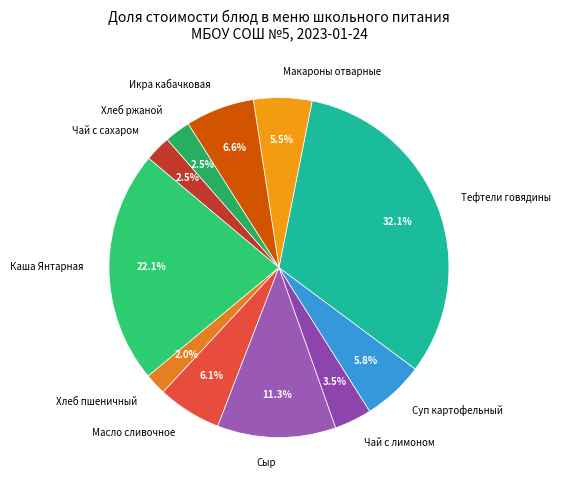

Count the number of slices in the pie.

11